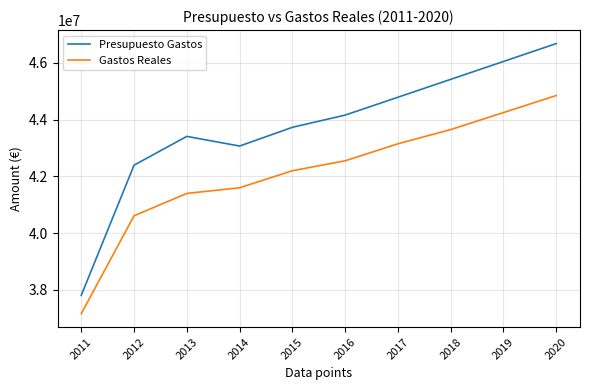

What is the difference between the Gastos Reales values at 2017 and 2011?

5985810.9